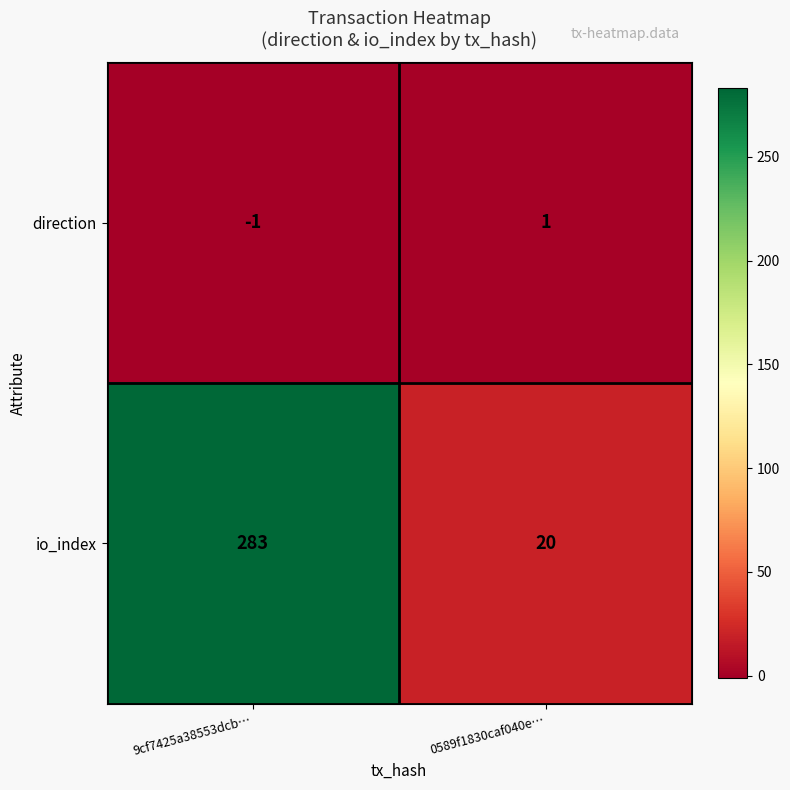

Between 9cf7425a38553dcb… and 0589f1830caf040e…, which series saw the biggest shift?

io_index